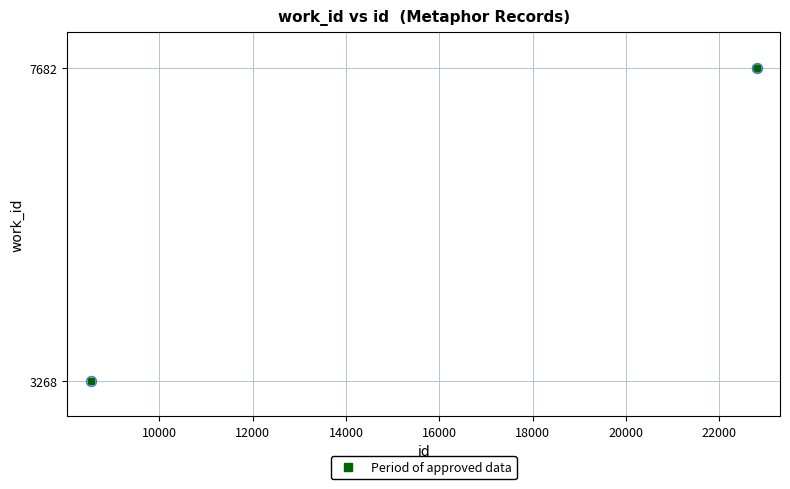

How many data points does each series have?

6